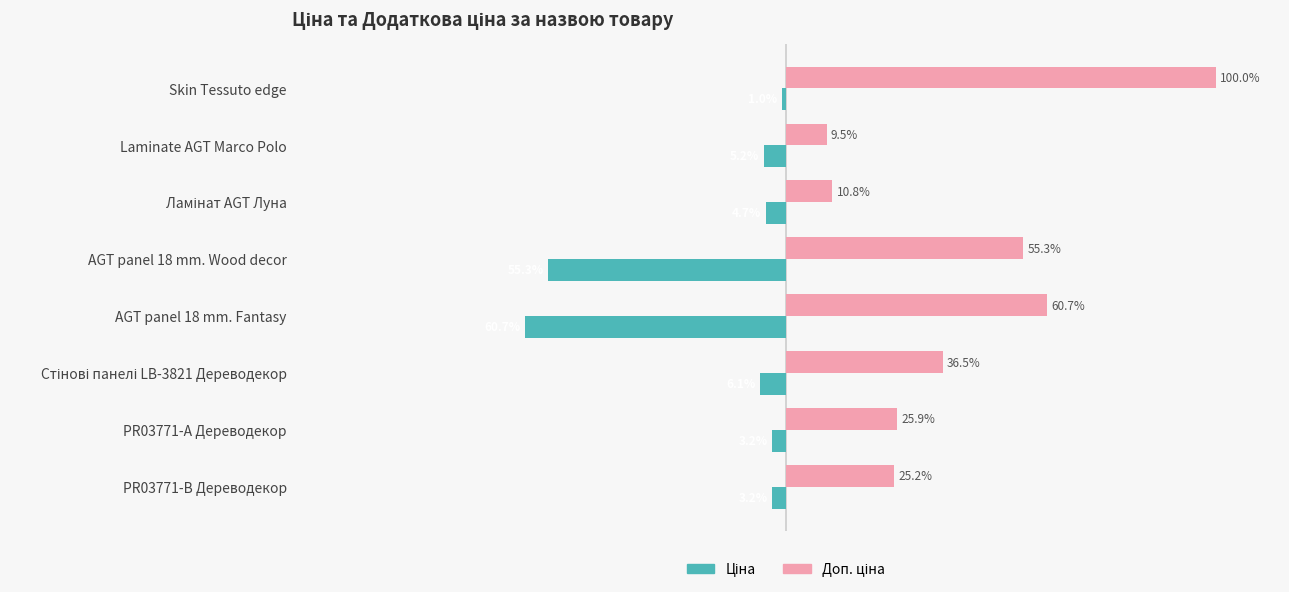

Which category has the lowest value across all series?

AGT panel 18 mm. Fantasy